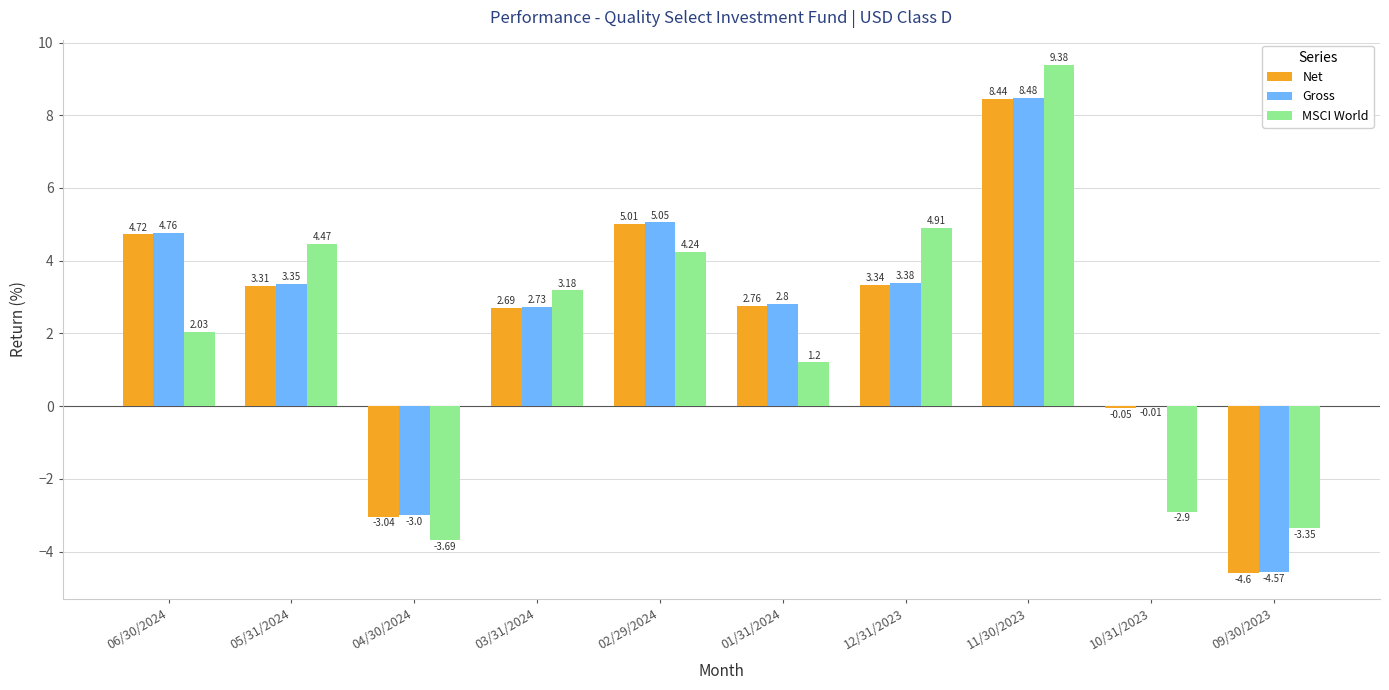

What is the sum of the MSCI World values at 12/31/2023 and 06/30/2024?

6.9